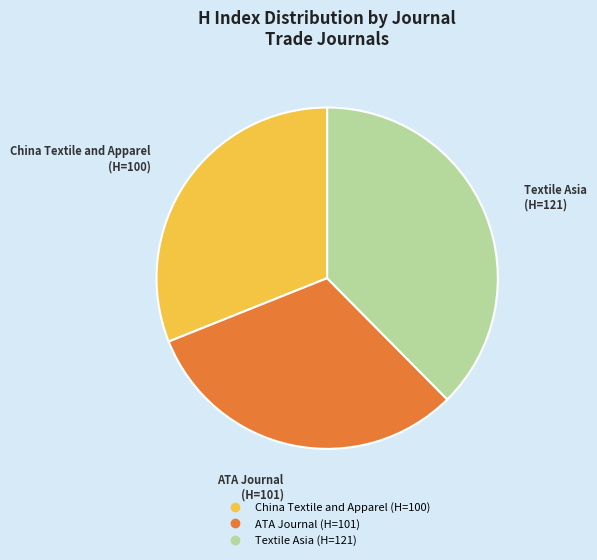

Does China Textile and Apparel represent more than half of the total?

No